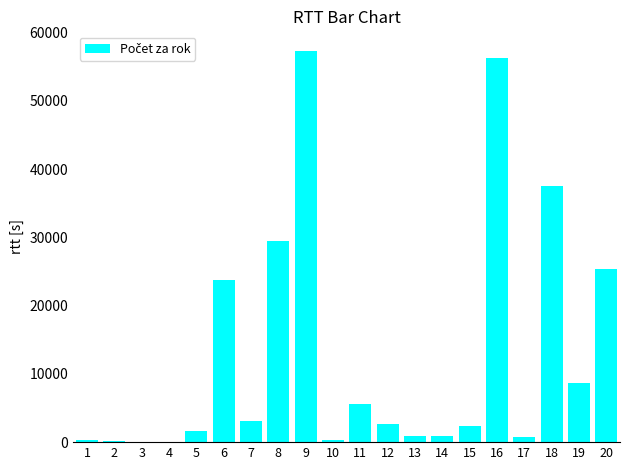

What is the value of the 7th bar from the left?

3100